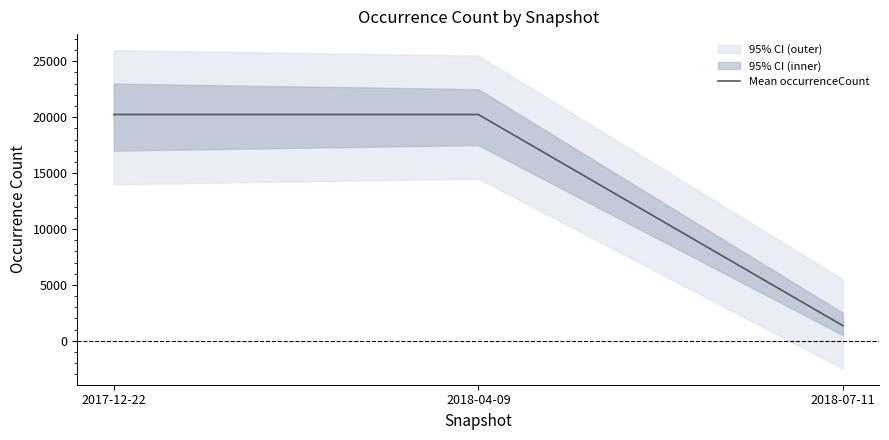

Count the values in the range 1352 to 20237.

3